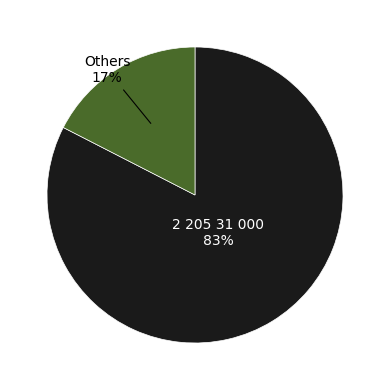

Which slice is the largest?

2 205 31 000